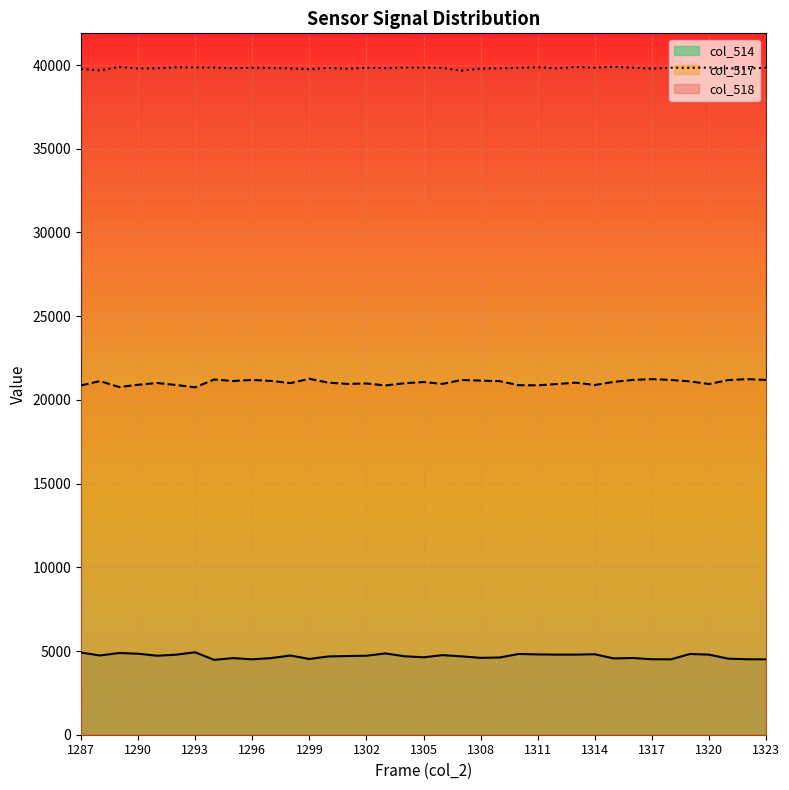

Which category has the highest value in the col_518 series?

1315